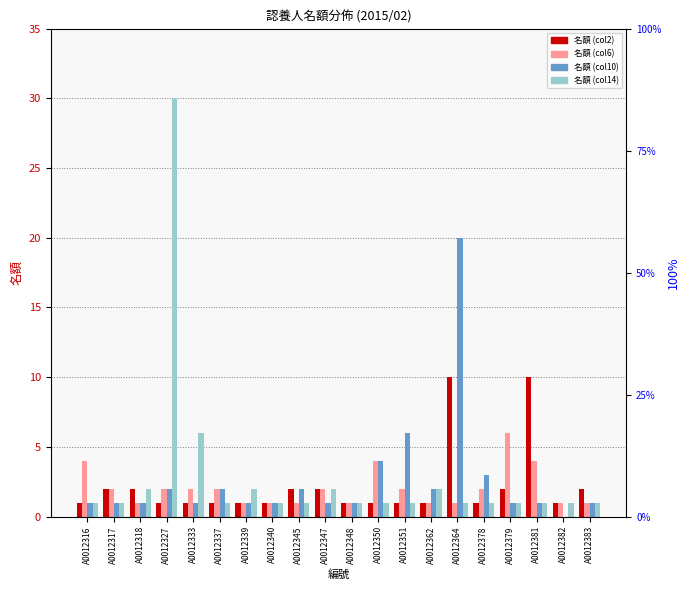

Does the chart contain any negative values?

No